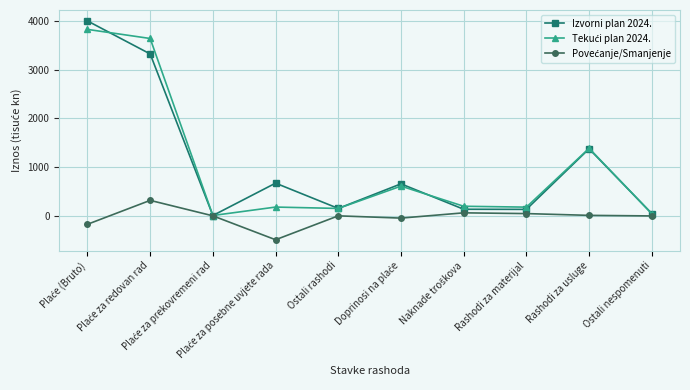

Count the number of data series in this chart.

3